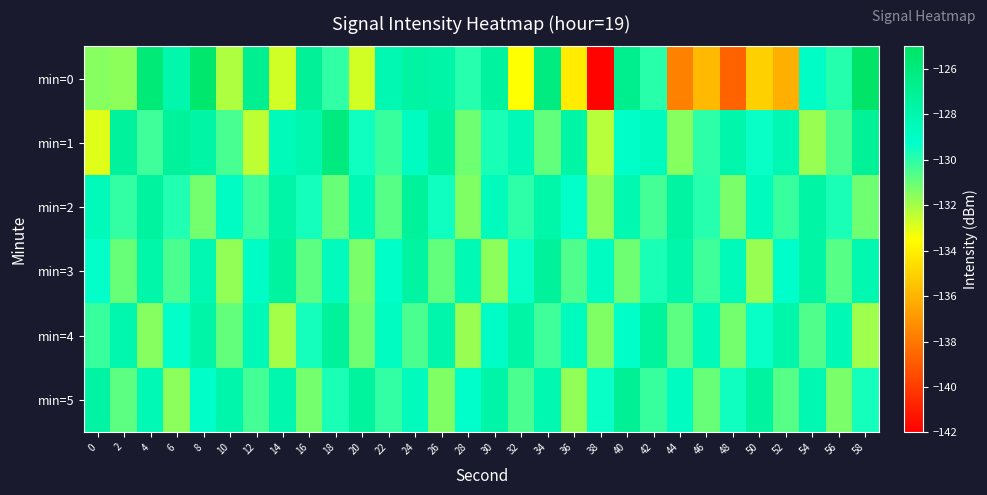

How many distinct data groups are displayed?

6